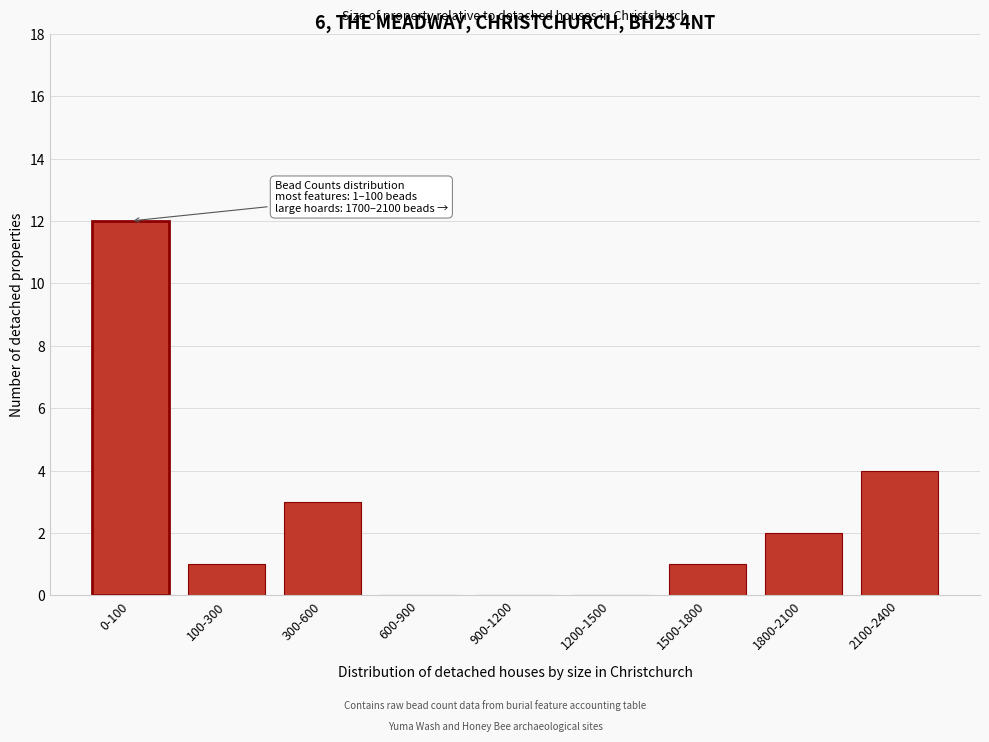

Reading left to right, extract all data points from this chart.

0-100=12	100-300=1	300-600=3	600-900=0	900-1200=0	1200-1500=0	1500-1800=1	1800-2100=2	2100-2400=4